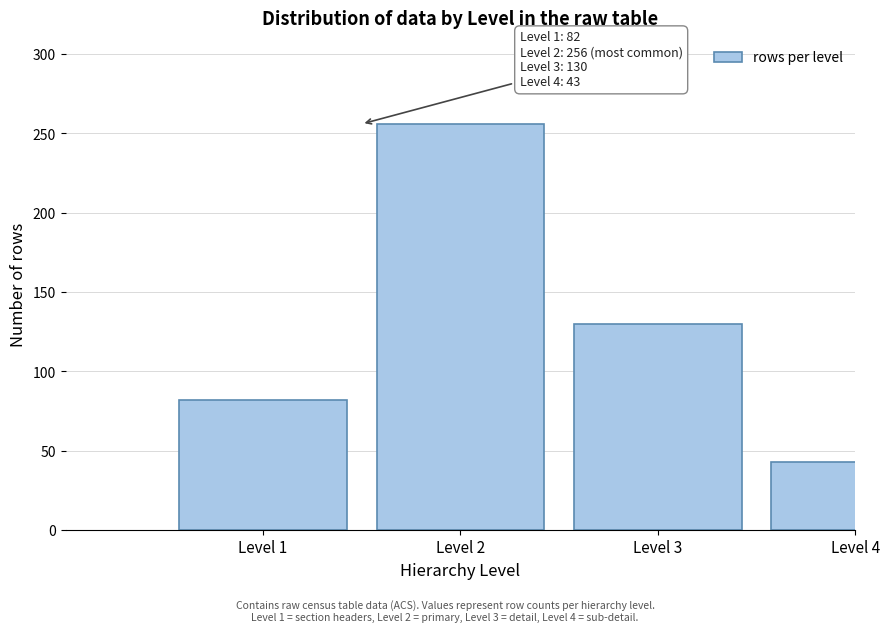

Reading right to left, what are all the values shown in this chart?

43	130	256	82